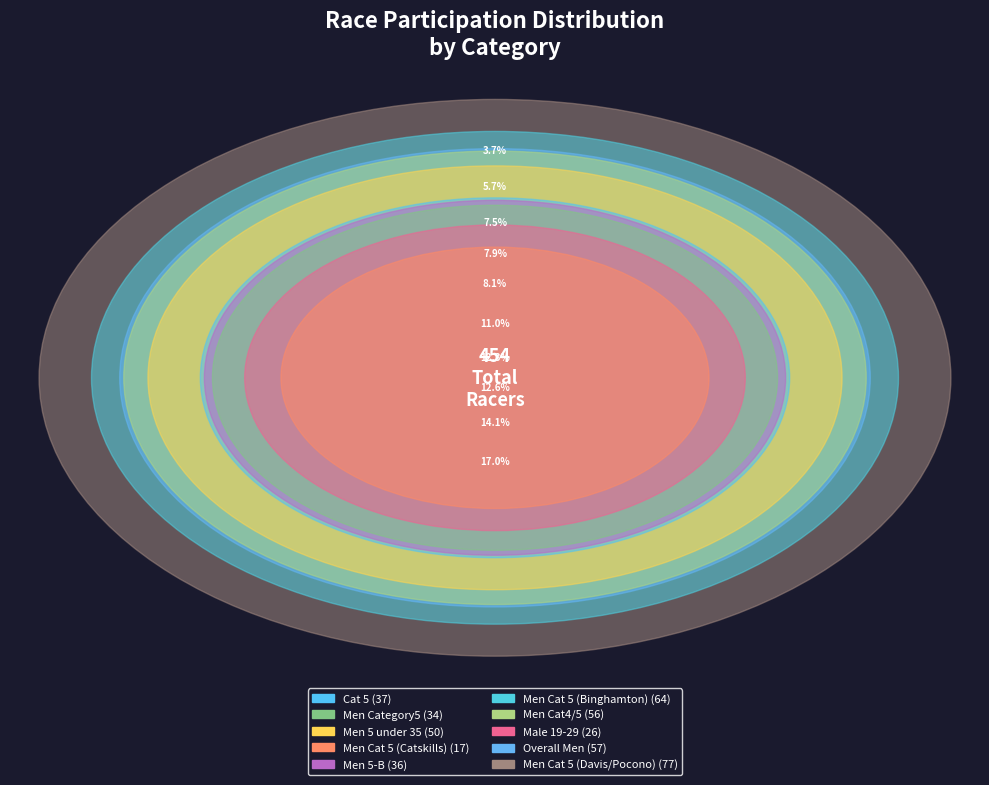

Is there any slice that represents more than half of the pie?

No